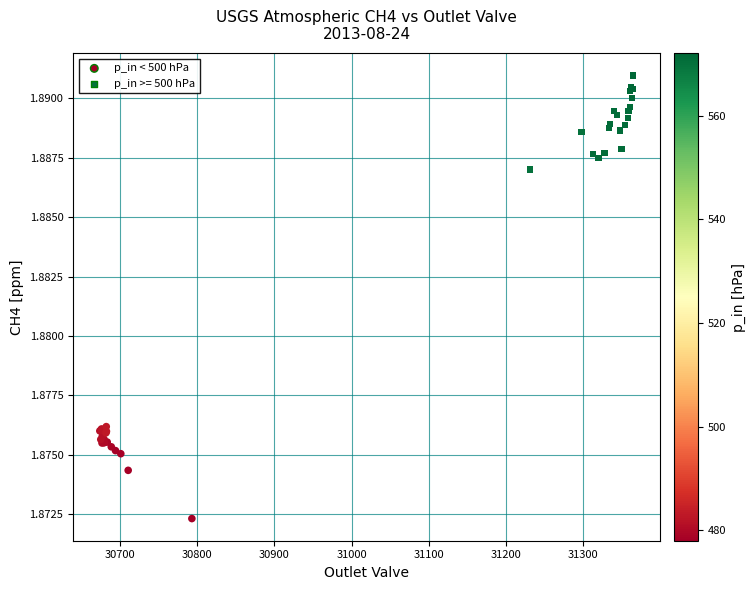

Which series reaches the maximum Y coordinate?

p_in >= 500 hPa